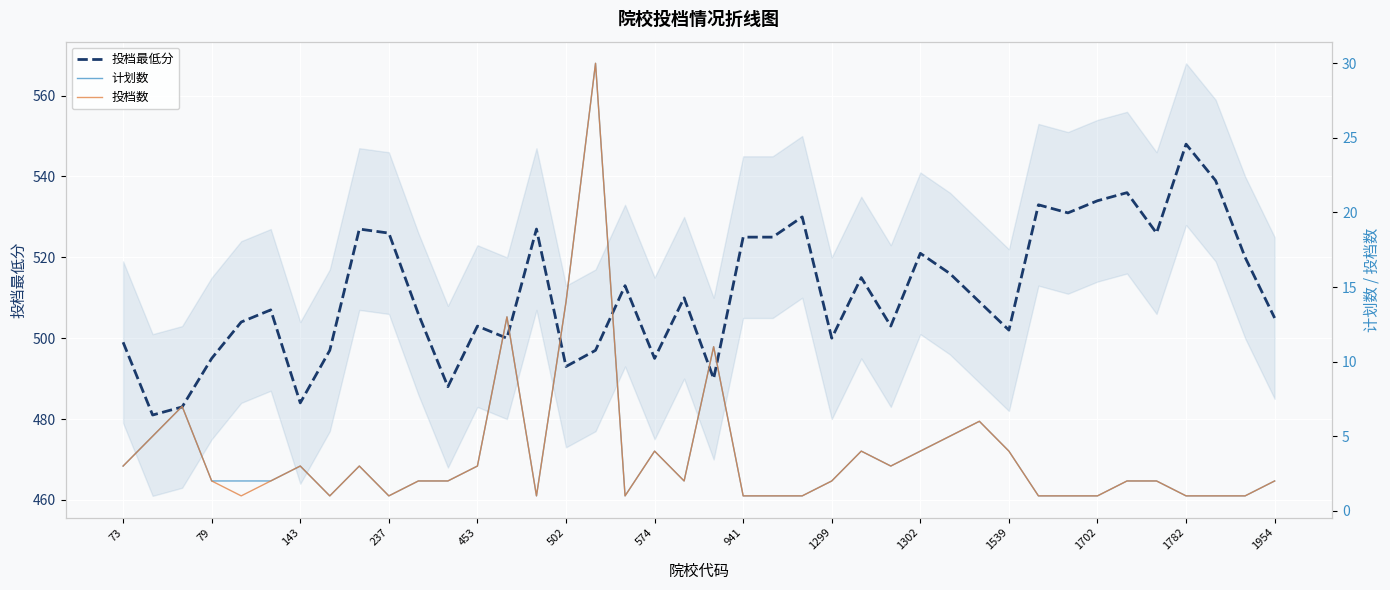

What is the highest value of the 投档最低分 series?

548